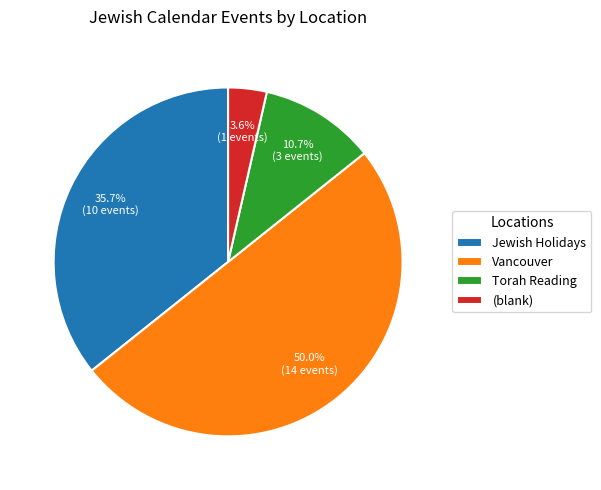

How many slices are in this pie chart?

4